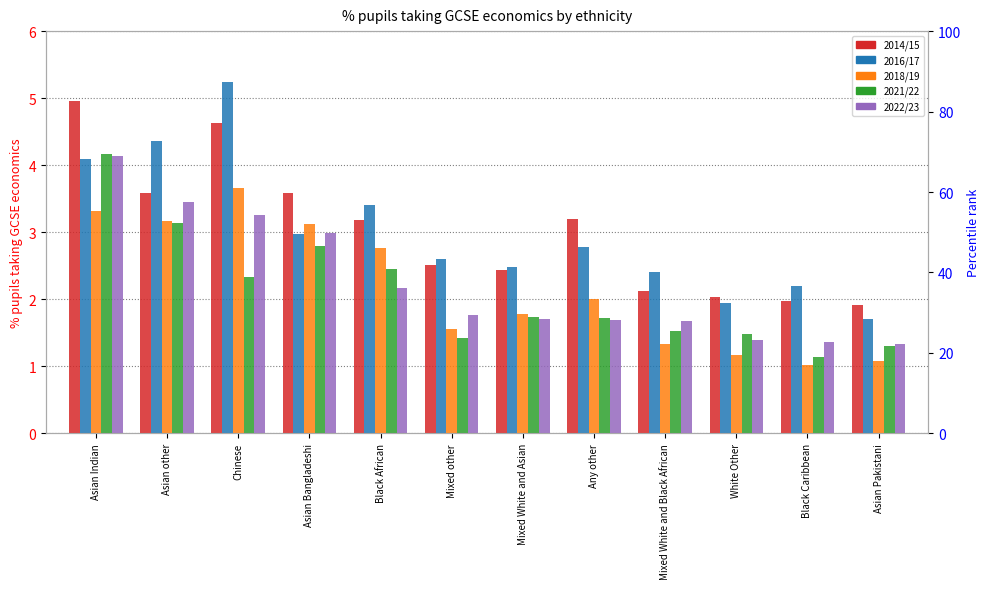

Reading left to right, extract all data points from this chart.

2014/15: Asian Indian=5.0	Asian other=3.6	Chinese=4.6	Asian Bangladeshi=3.6	Black African=3.2	Mixed other=2.5	Mixed White and Asian=2.4	Any other=3.2	Mixed White and Black African=2.1	White Other=2.0	Black Caribbean=2.0	Asian Pakistani=1.9
2016/17: Asian Indian=4.1	Asian other=4.4	Chinese=5.2	Asian Bangladeshi=3.0	Black African=3.4	Mixed other=2.6	Mixed White and Asian=2.5	Any other=2.8	Mixed White and Black African=2.4	White Other=1.9	Black Caribbean=2.2	Asian Pakistani=1.7
2018/19: Asian Indian=3.3	Asian other=3.2	Chinese=3.7	Asian Bangladeshi=3.1	Black African=2.8	Mixed other=1.6	Mixed White and Asian=1.8	Any other=2.0	Mixed White and Black African=1.3	White Other=1.2	Black Caribbean=1.0	Asian Pakistani=1.1
2021/22: Asian Indian=4.2	Asian other=3.1	Chinese=2.3	Asian Bangladeshi=2.8	Black African=2.5	Mixed other=1.4	Mixed White and Asian=1.7	Any other=1.7	Mixed White and Black African=1.5	White Other=1.5	Black Caribbean=1.1	Asian Pakistani=1.3
2022/23: Asian Indian=4.1	Asian other=3.5	Chinese=3.3	Asian Bangladeshi=3.0	Black African=2.2	Mixed other=1.8	Mixed White and Asian=1.7	Any other=1.7	Mixed White and Black African=1.7	White Other=1.4	Black Caribbean=1.4	Asian Pakistani=1.3